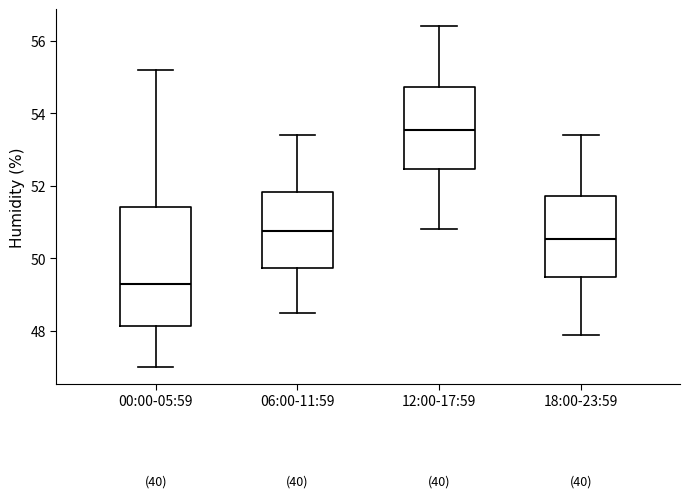

Reading left to right, read every box against the y-axis: the position of its median line, the range the box covers, and the ends of its whiskers. The values are not printed on the chart, so give them approximately, as read against the axis.

00:00-05:59: median 49.4, box 48.2 to 51.4, whiskers 47.0 to 55.2
06:00-11:59: median 50.8, box 49.8 to 51.8, whiskers 48.6 to 53.4
12:00-17:59: median 53.6, box 52.4 to 54.8, whiskers 50.8 to 56.4
18:00-23:59: median 50.6, box 49.6 to 51.8, whiskers 48.0 to 53.4